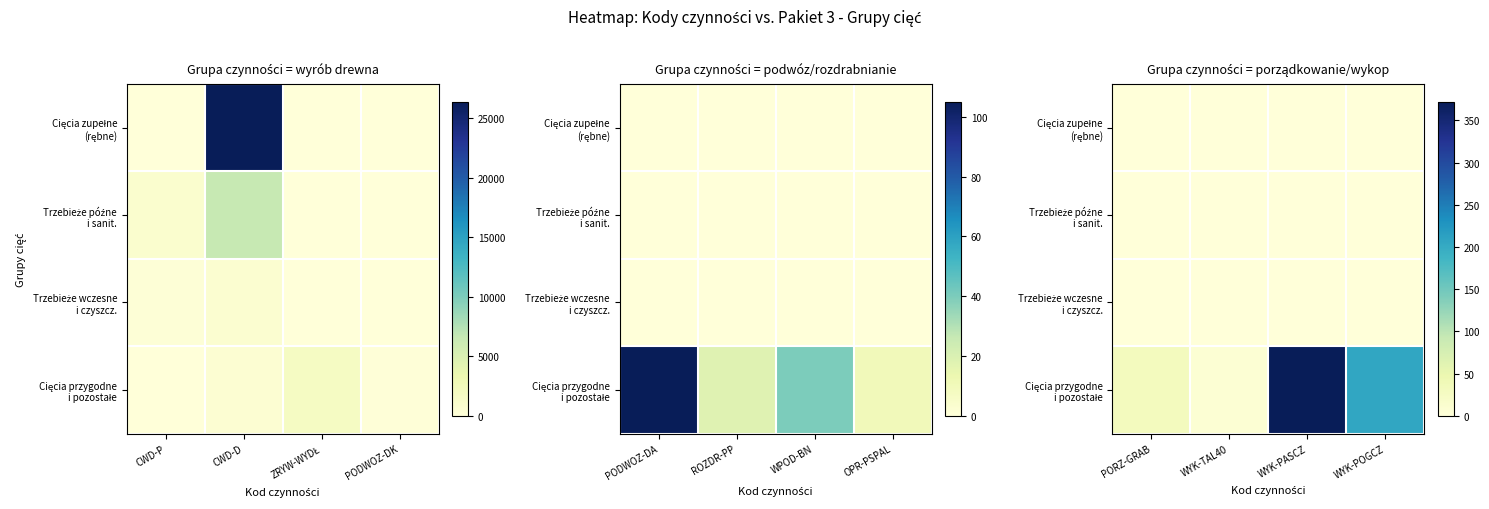

At WYK-POGCZ, list the series in order from largest to smallest.

Cięcia przygodne i pozostałe, Cięcia zupełne (rębne), Trzebieże późne i sanit., Trzebieże wczesne i czyszcz.